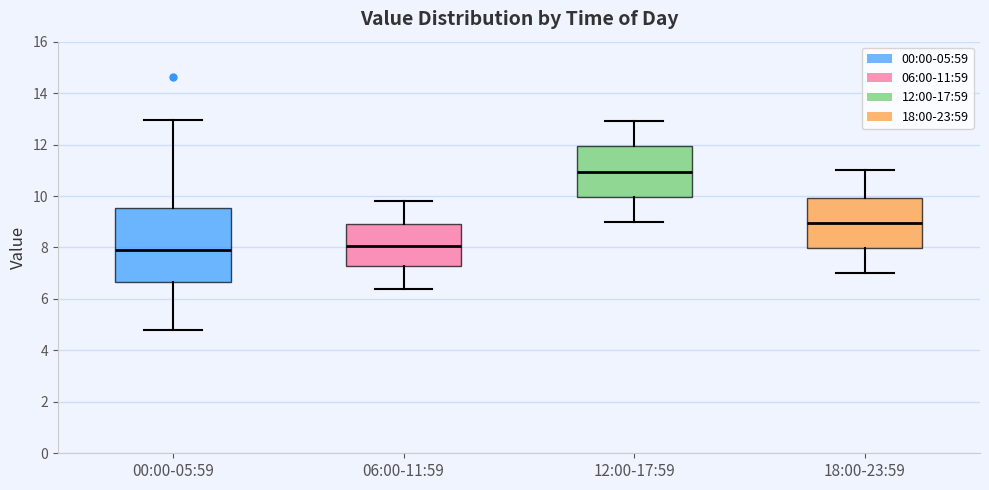

Reading left to right, transcribe this box plot: for each box, give where its median line is, the range the box spans, and where its two whiskers end, as read against the y-axis. The values are not printed on the chart, so give them approximately, as read against the axis.

00:00-05:59: median 7.8, box 6.6 to 9.6, whiskers 4.8 to 13.0
06:00-11:59: median 8.0, box 7.2 to 9.0, whiskers 6.4 to 9.8
12:00-17:59: median 11.0, box 10.0 to 12.0, whiskers 9.0 to 13.0
18:00-23:59: median 9.0, box 8.0 to 10.0, whiskers 7.0 to 11.0